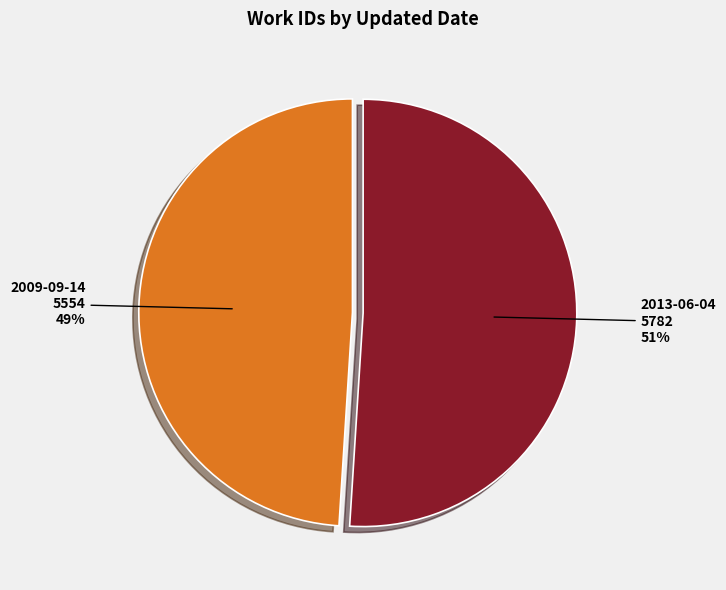

Is it true that 2009-09-14 is 49% of the pie?

True